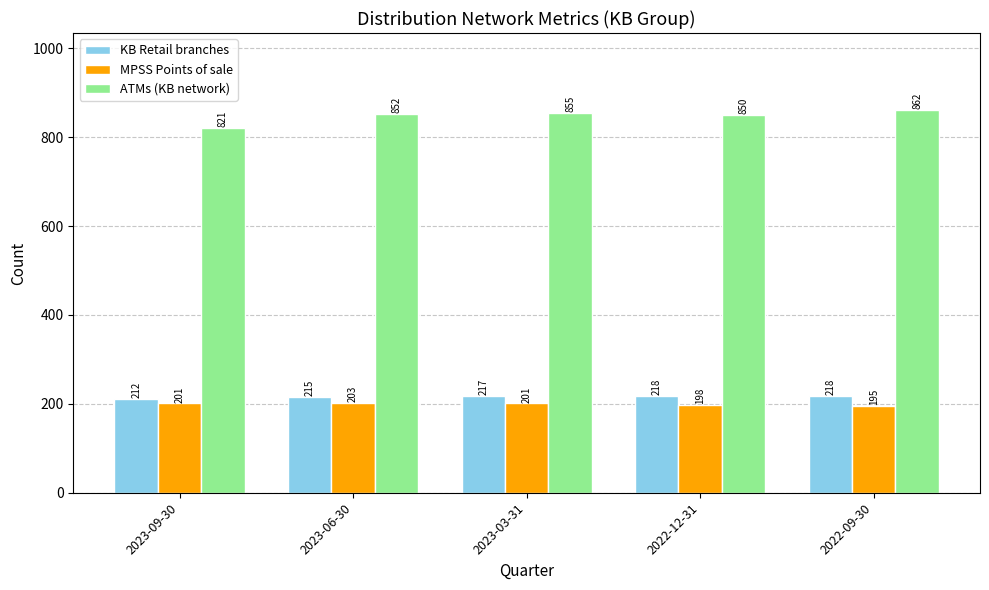

What is the label of the 4th bar from the right?

2023-06-30